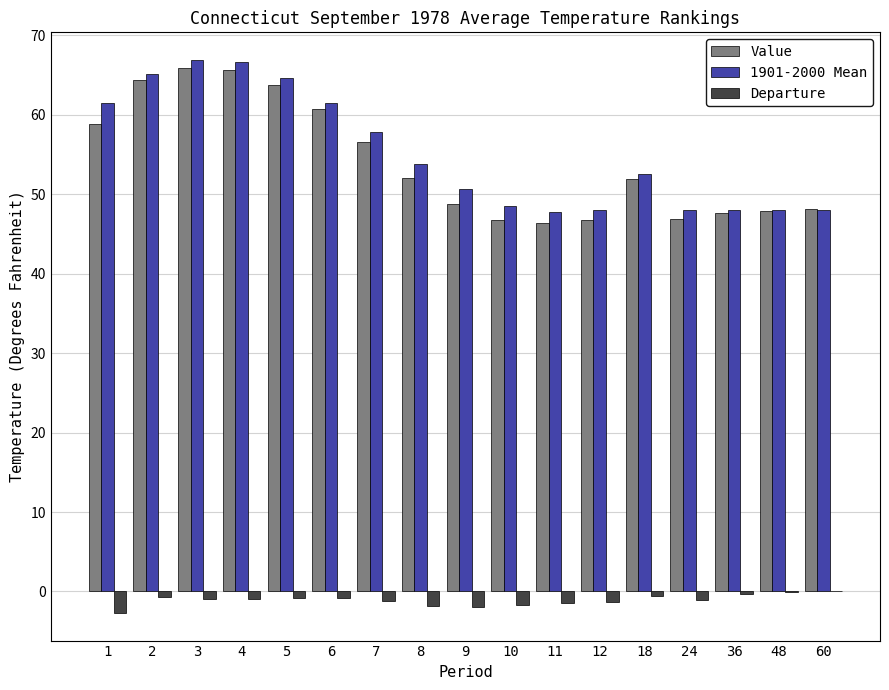

What is the greatest value displayed?

66.9